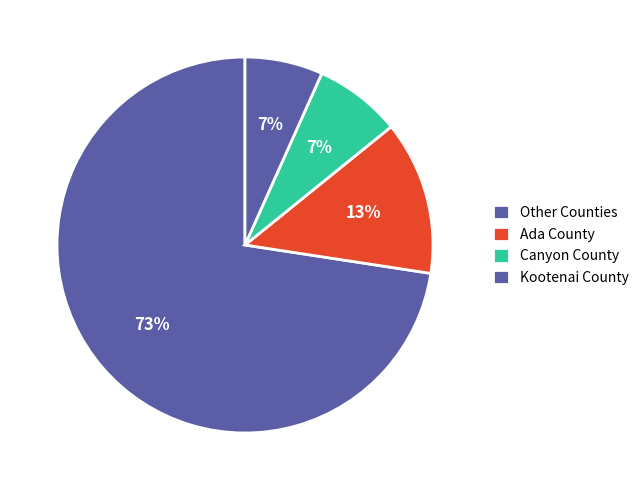

What is the largest slice in the pie chart?

Other Counties